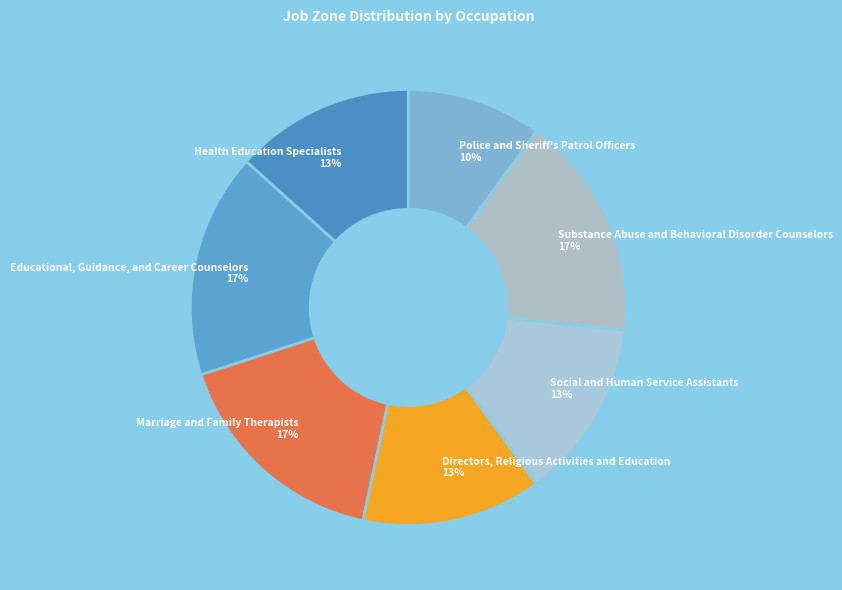

True or false: Marriage and Family Therapists accounts for 17% of the total.

True